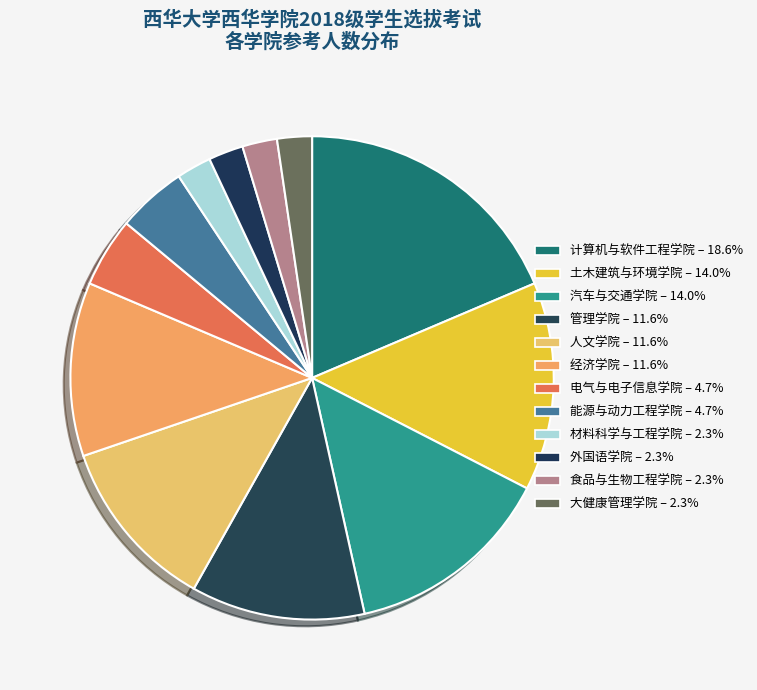

How many slices are in this pie chart?

12